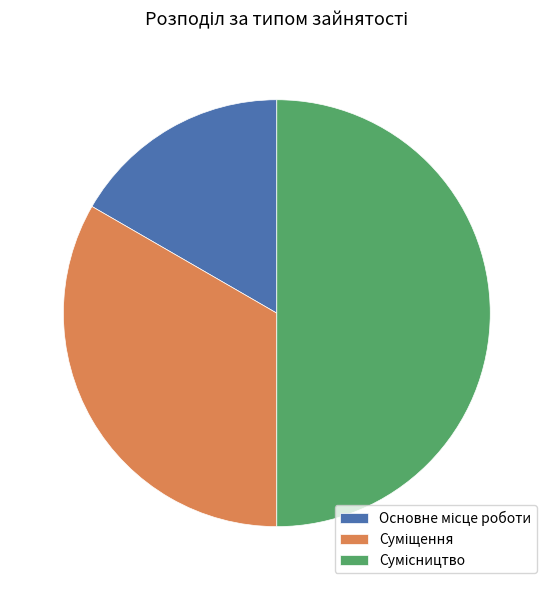

Is Сумісництво the majority of the pie?

No